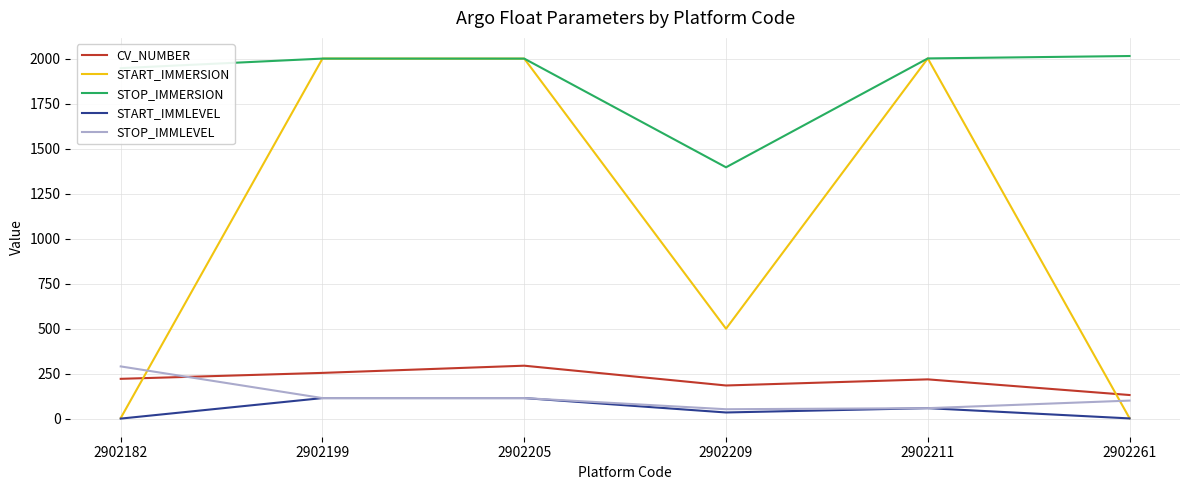

What are all the series names shown in the legend?

CV_NUMBER, START_IMMERSION, STOP_IMMERSION, START_IMMLEVEL, STOP_IMMLEVEL